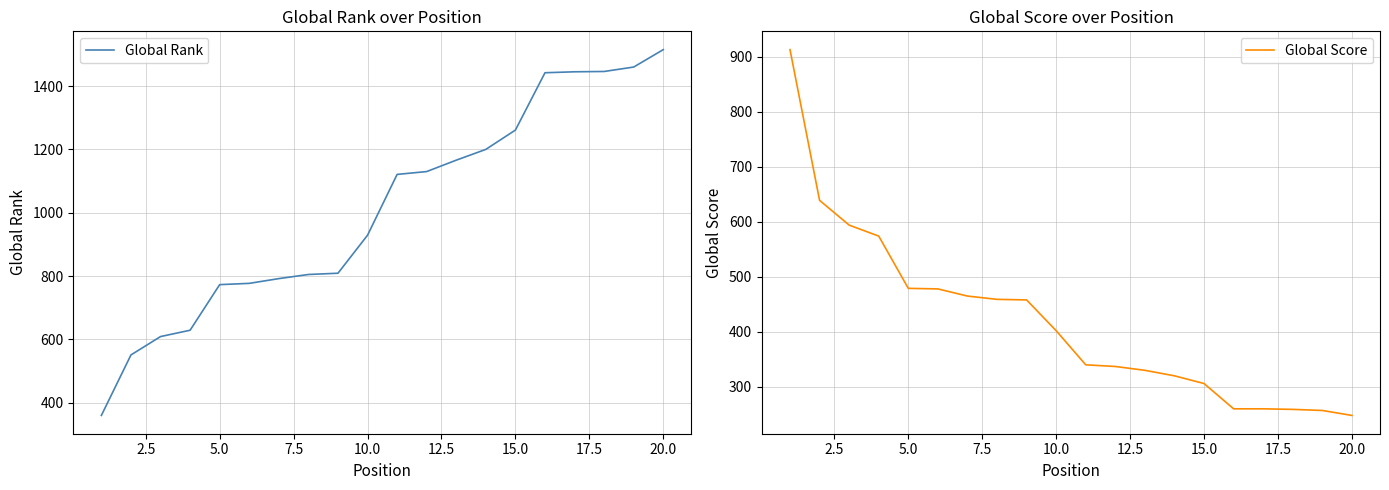

What is the maximum value for Global Score?

913